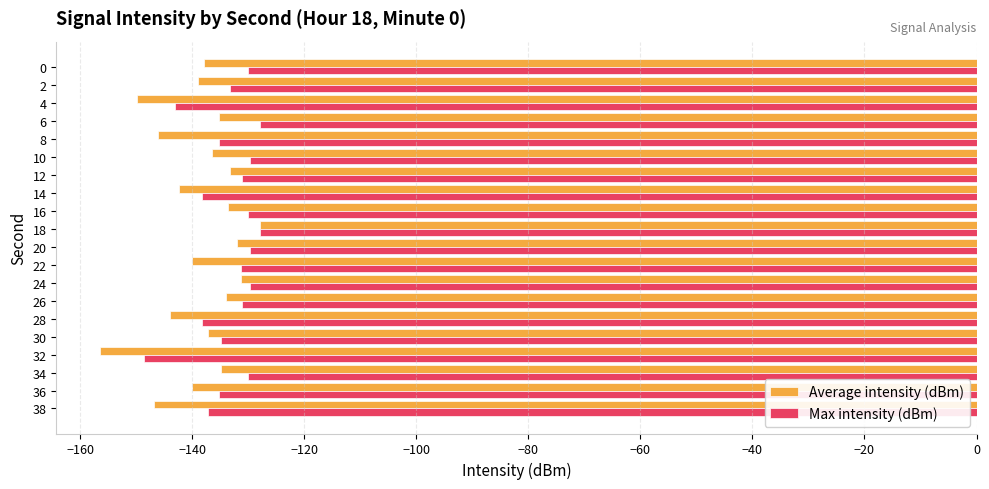

Which category has the lowest value in the Average intensity (dBm) series?

32